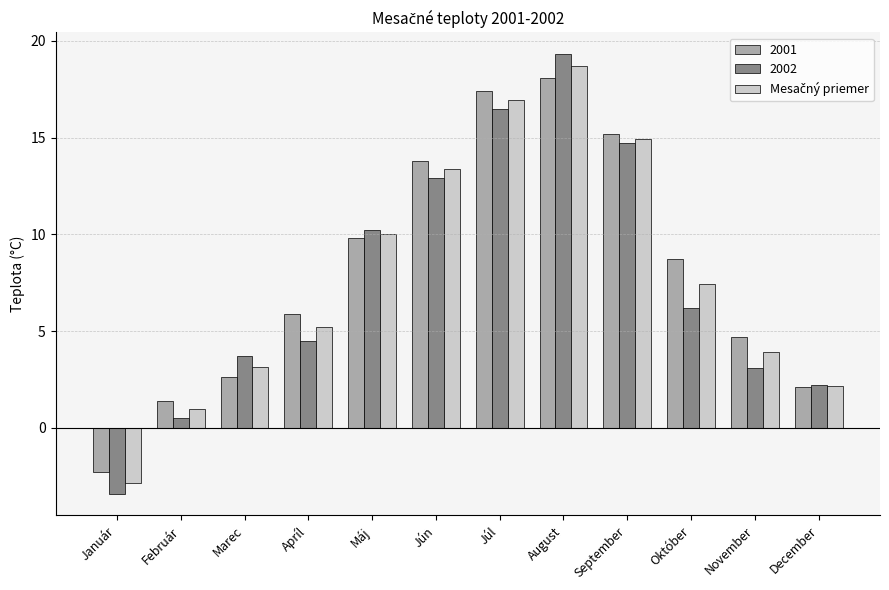

Which series changed the most between Február and Máj?

2002